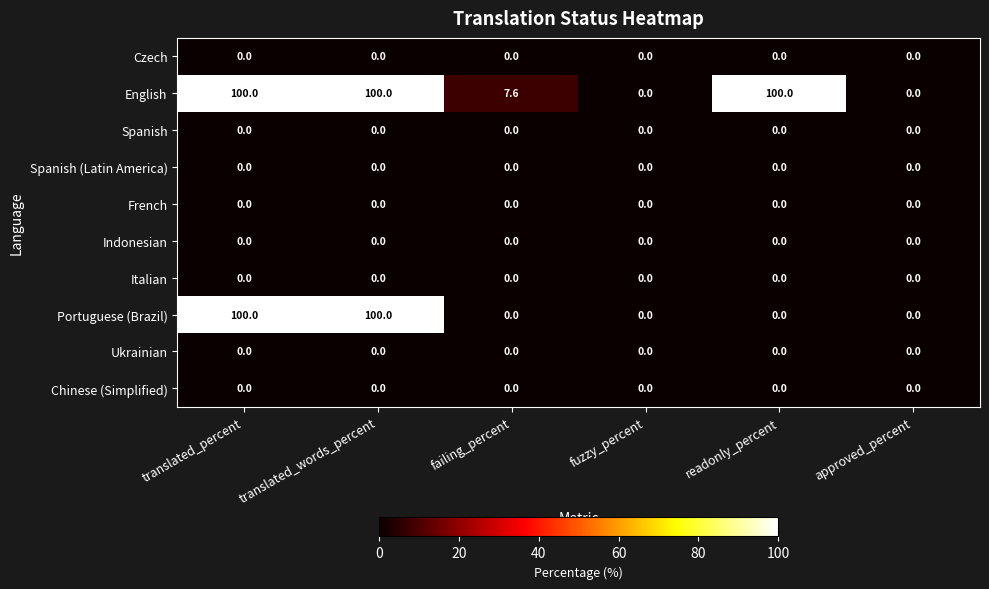

What is the maximum value for English?

100.0